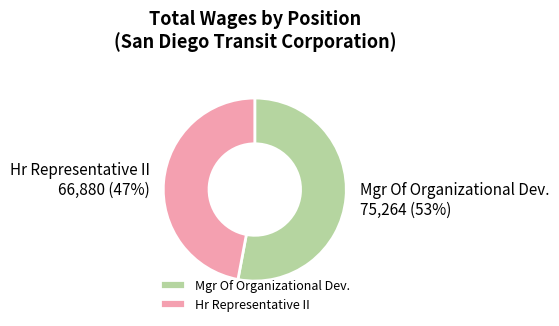

What percentage is the Hr Representative II slice, to the nearest percent?

47%